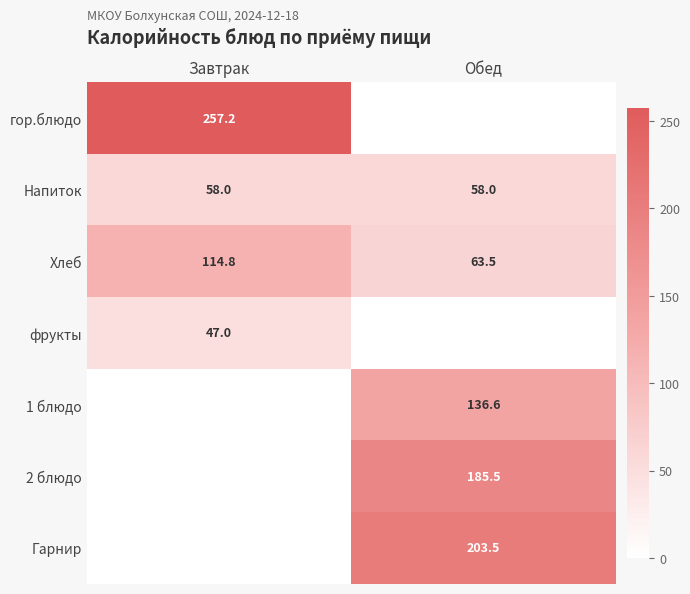

What is the total value across all series at Завтрак?

477.0